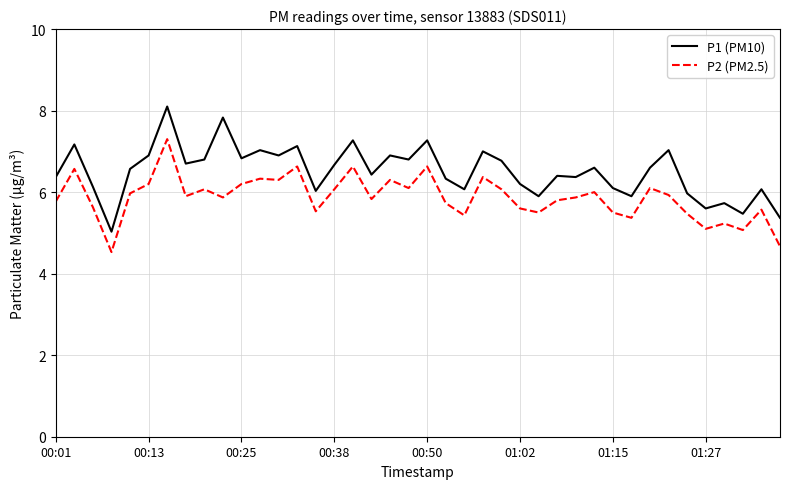

Which series has the largest range (max minus min)?

P1 (PM10)